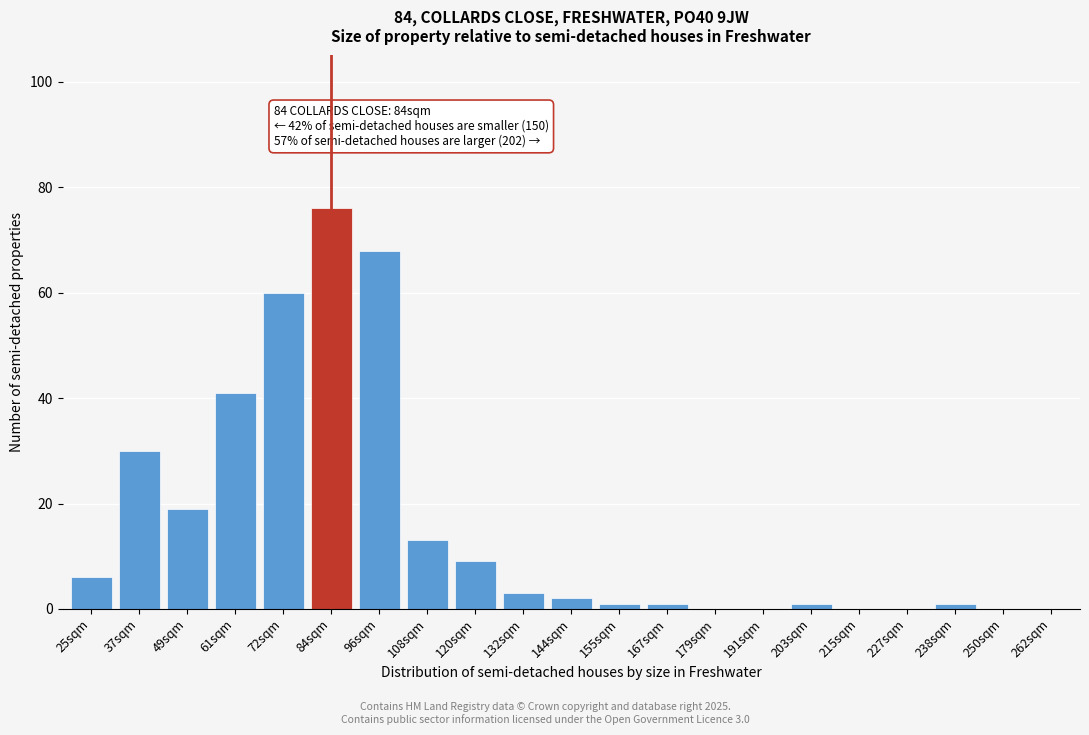

Reading right to left, transcribe all the data shown in this chart.

262sqm=0	250sqm=0	238sqm=1	227sqm=0	215sqm=0	203sqm=1	191sqm=0	179sqm=0	167sqm=1	155sqm=1	144sqm=2	132sqm=3	120sqm=9	108sqm=13	96sqm=68	84sqm=76	72sqm=60	61sqm=41	49sqm=19	37sqm=30	25sqm=6